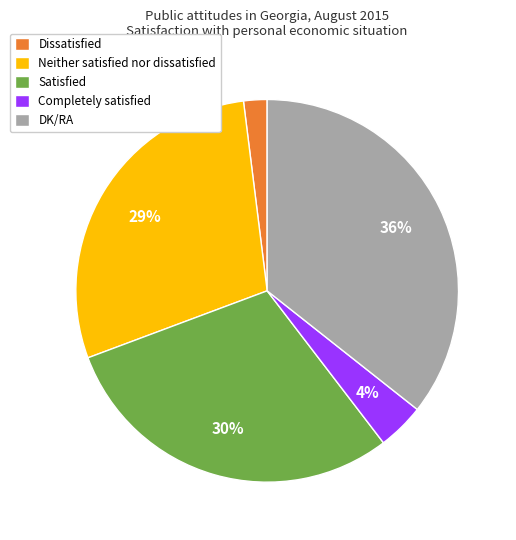

Between DK/RA and Neither satisfied nor dissatisfied, which is larger?

DK/RA